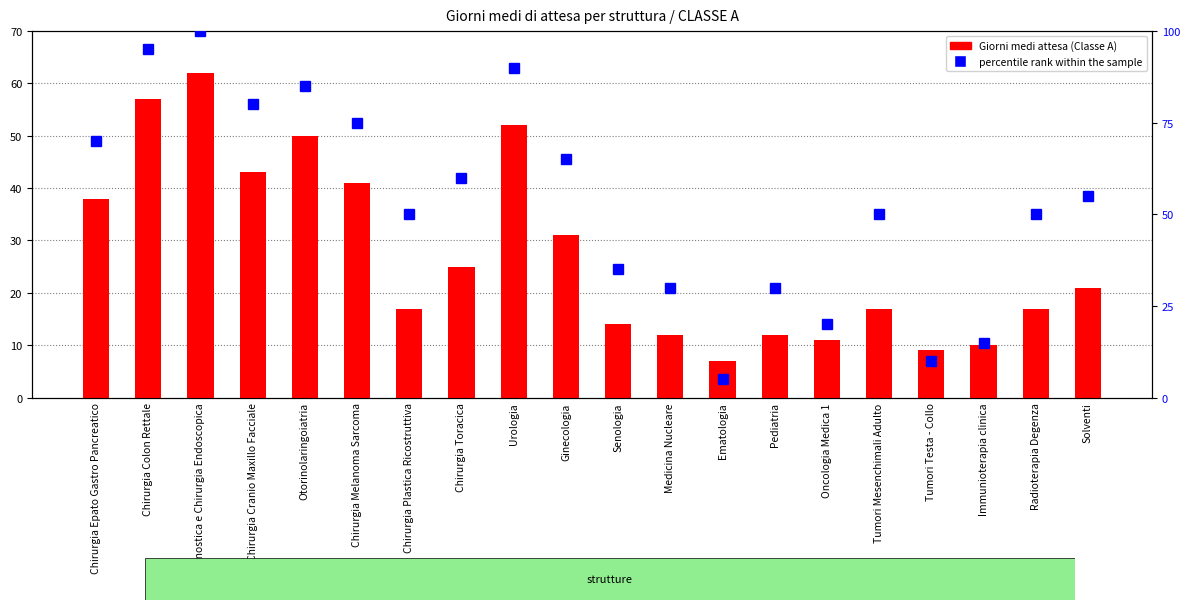

At how many categories does at least one series exceed 19?

17